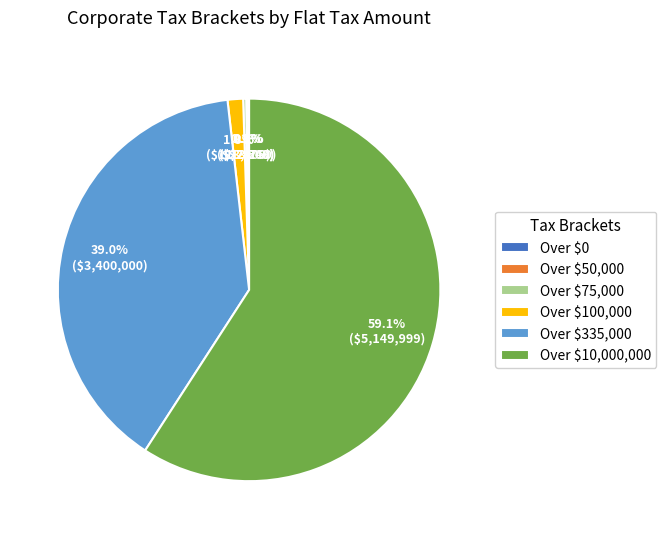

Is there any slice that represents more than half of the pie?

Yes